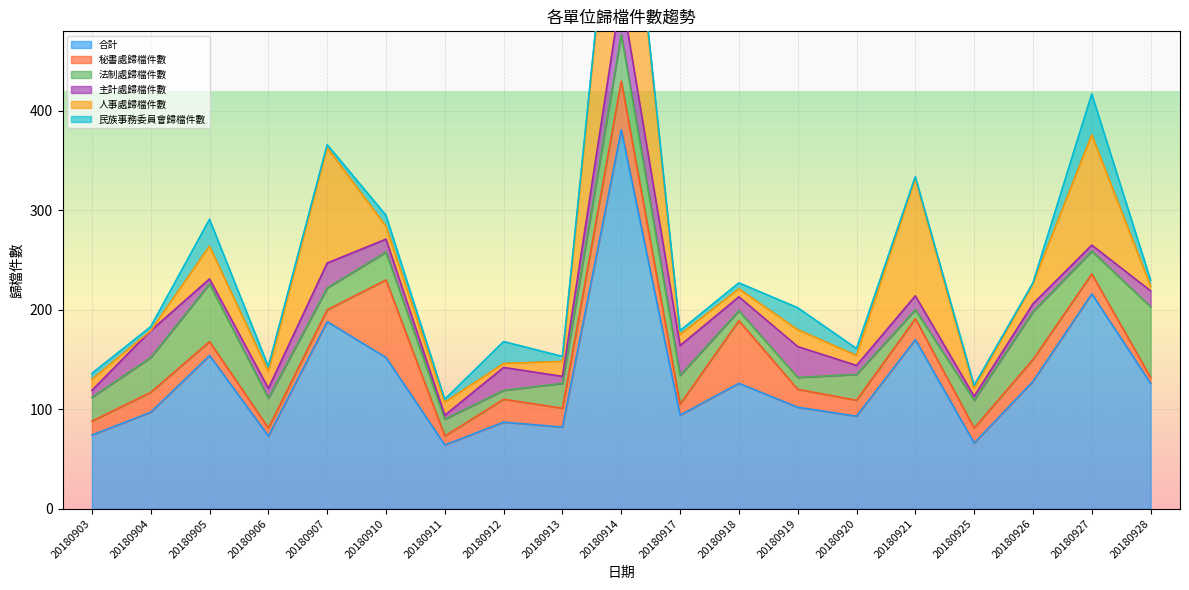

What is the maximum value shown in the chart?

381